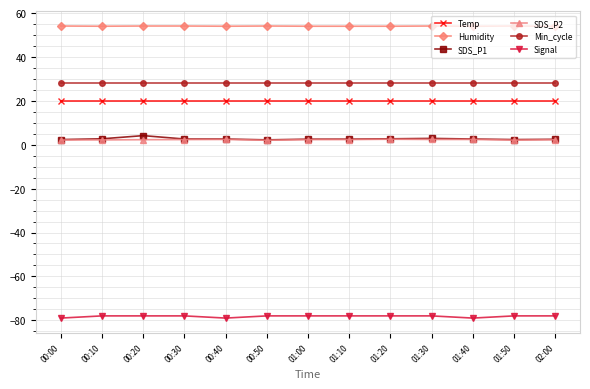

True or false: SDS_P1 and Humidity cross at least once.

False